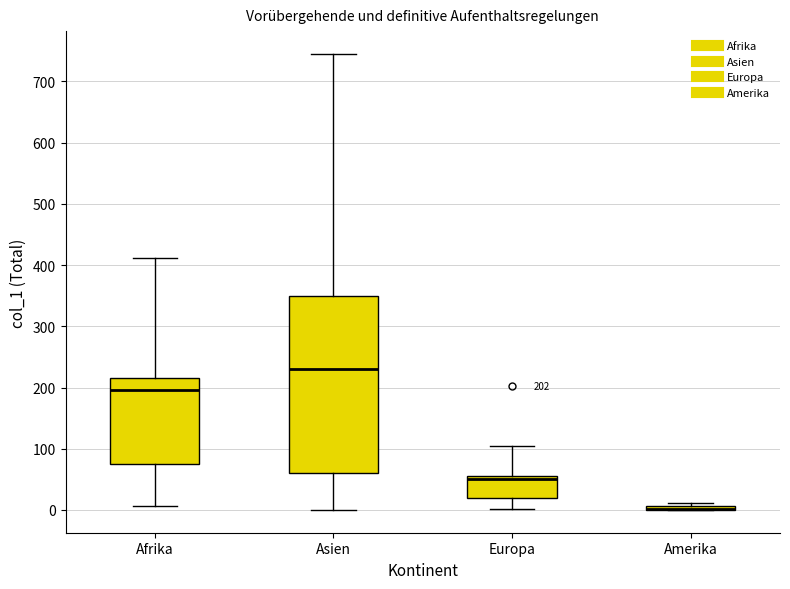

Comparing the boxes themselves (not the whiskers), which one is the tallest?

Asien